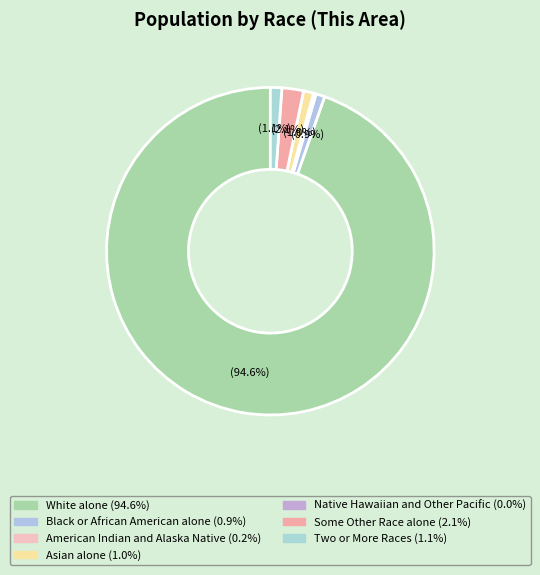

To the nearest percent, what is the combined percentage of Black or African American alone and White alone?

96%